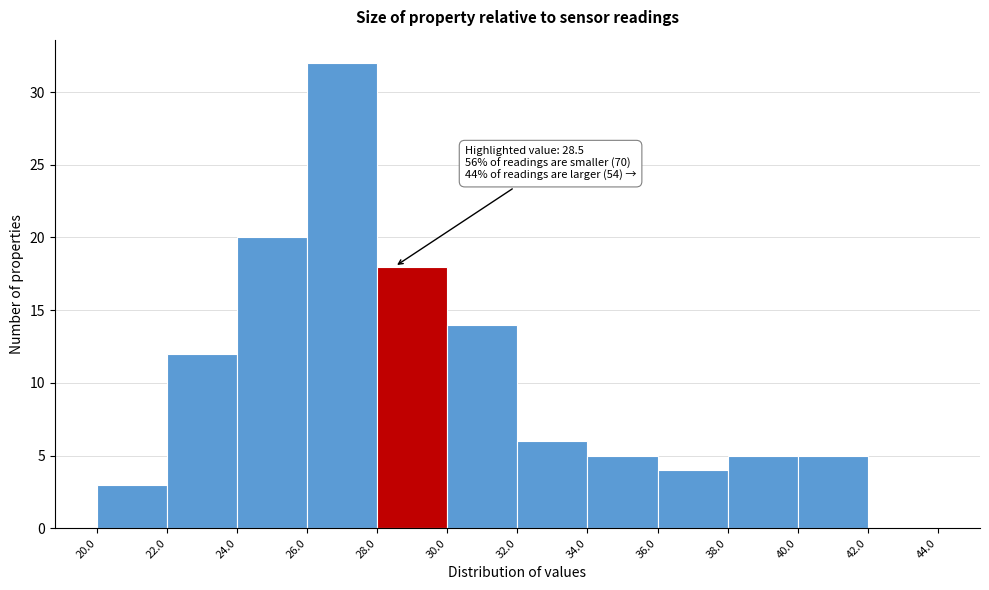

Which range on the x-axis has the tallest bar?

26.0 to 28.0